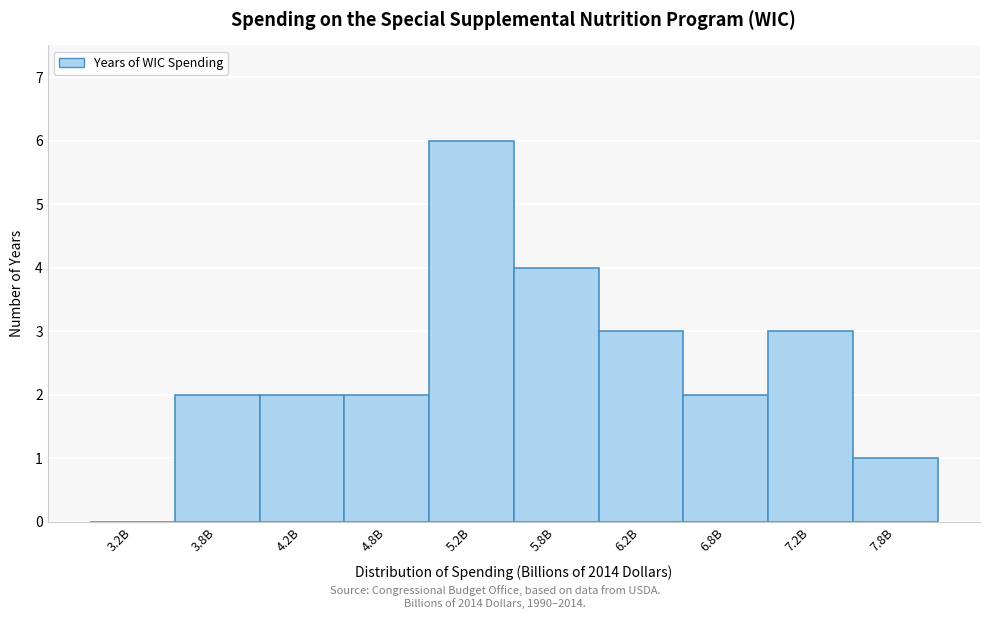

Reading left to right, list all the values displayed in this chart.

3.2B=0	3.8B=2	4.2B=2	4.8B=2	5.2B=6	5.8B=4	6.2B=3	6.8B=2	7.2B=3	7.8B=1